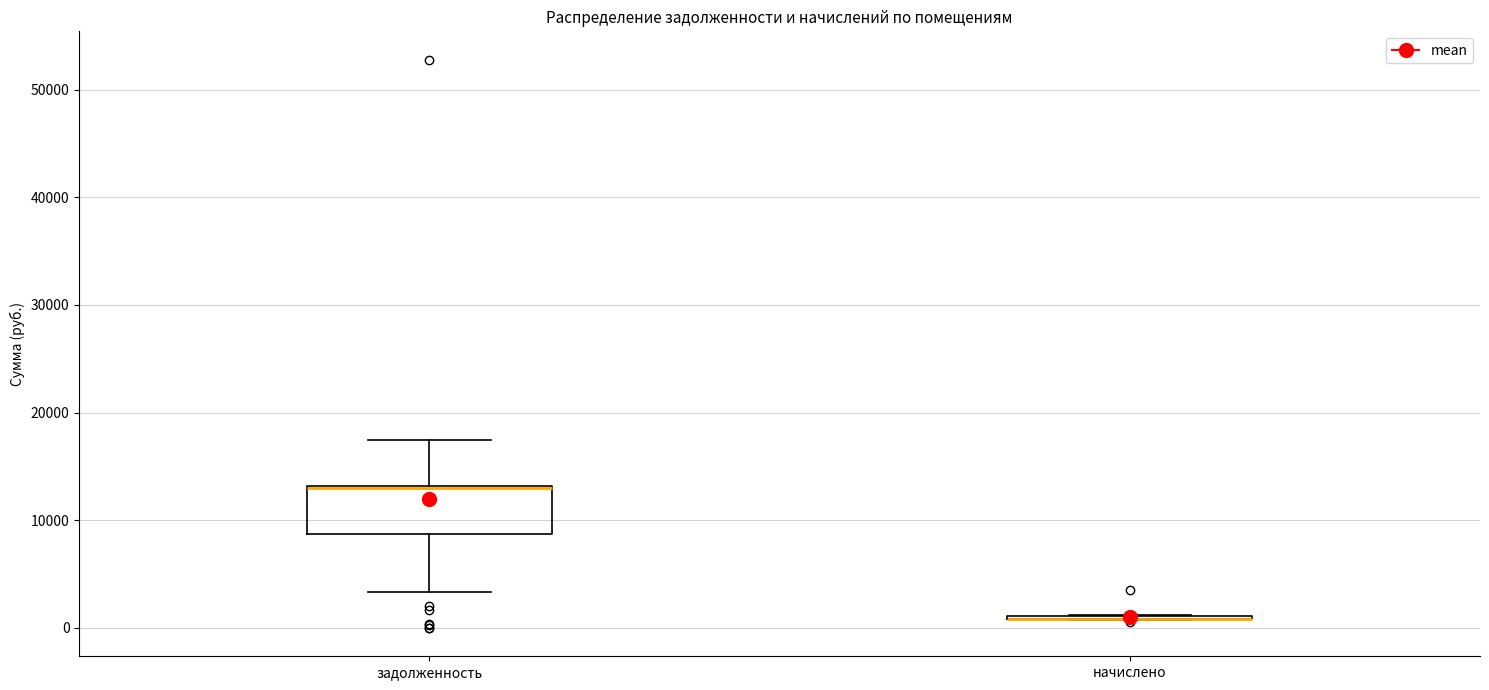

Where does the lower whisker of the box for задолженность end on the y-axis? The values are not printed on the chart, so give them approximately, as read against the axis.

3000